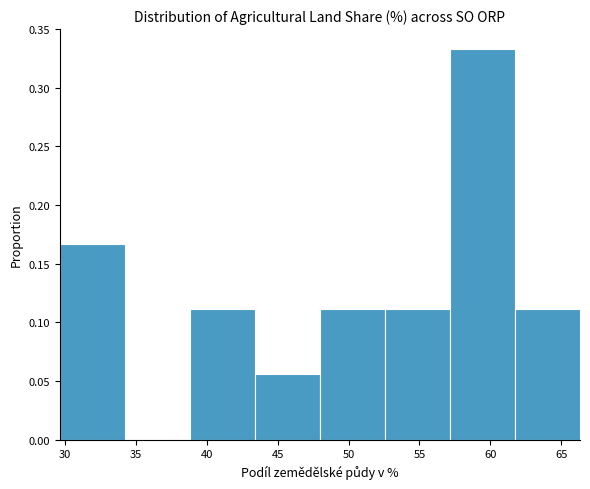

How tall is the bar that spans 29.5 to 34.0 on the x-axis? Neither the bar edges nor the heights are printed on the chart, so give them approximately, as read against the axes.

0.165